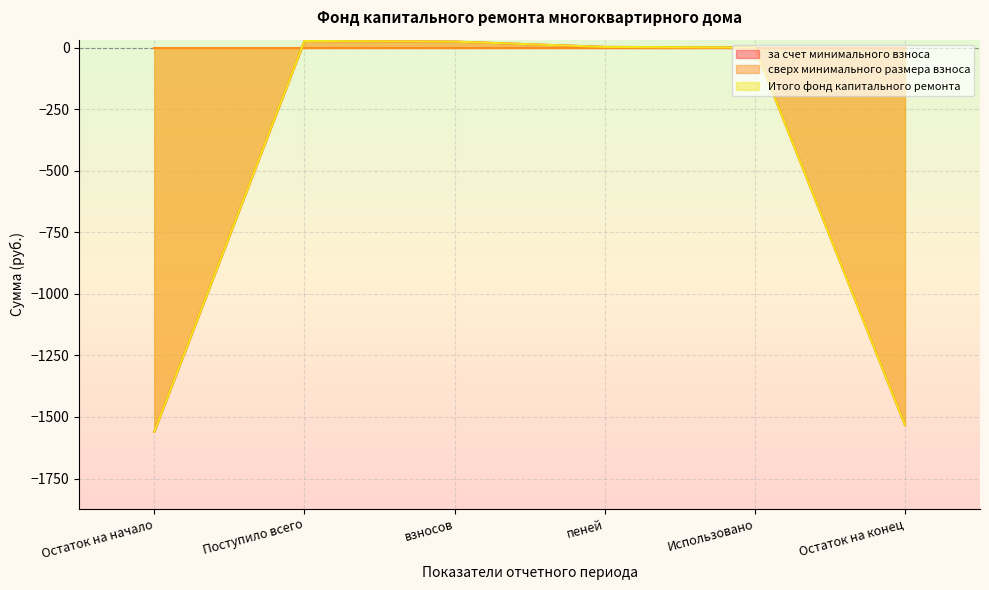

Which category has the lowest value in the Итого фонд капитального ремонта series?

Остаток на начало